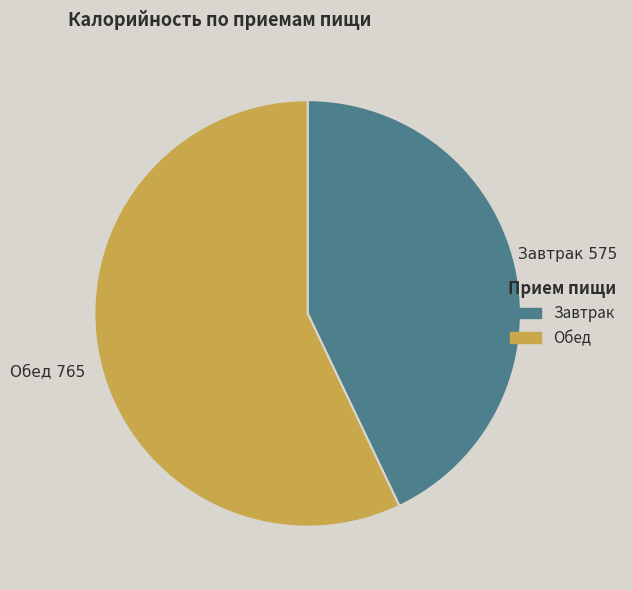

Approximately how many times larger is the value at Завтрак compared to Обед?

0.8